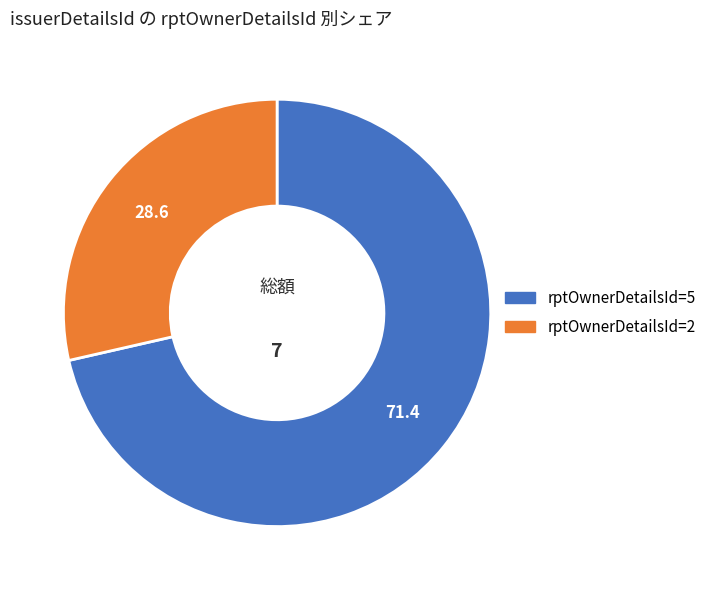

Do rptOwnerDetailsId=5 and rptOwnerDetailsId=2 together represent more than half of the pie?

Yes